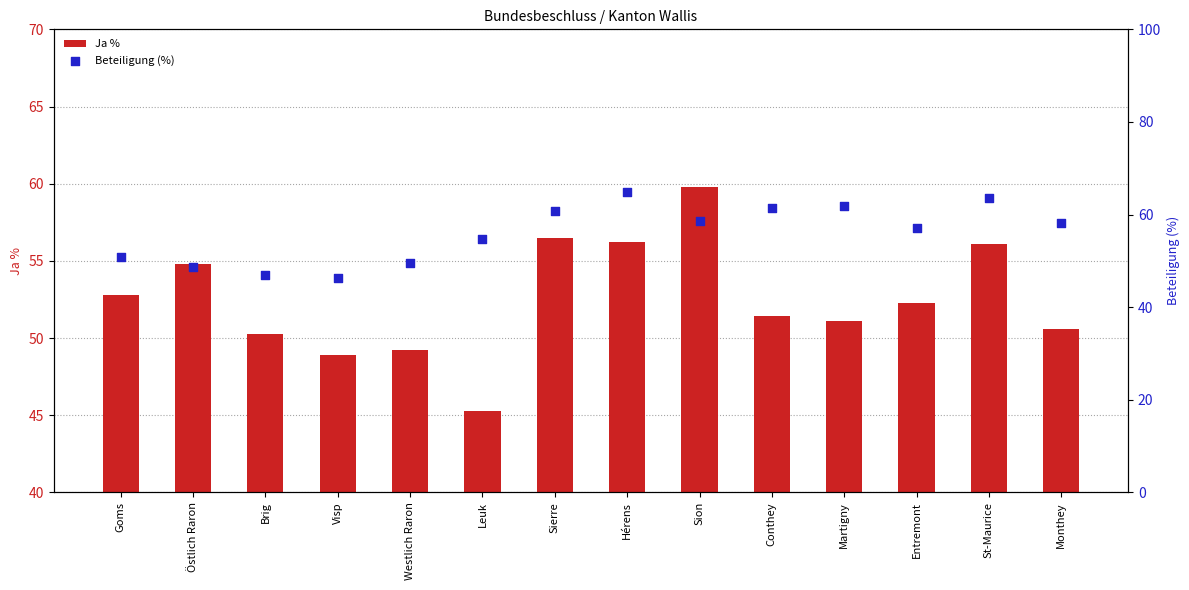

What is the total value across all series at Hérens?

121.1